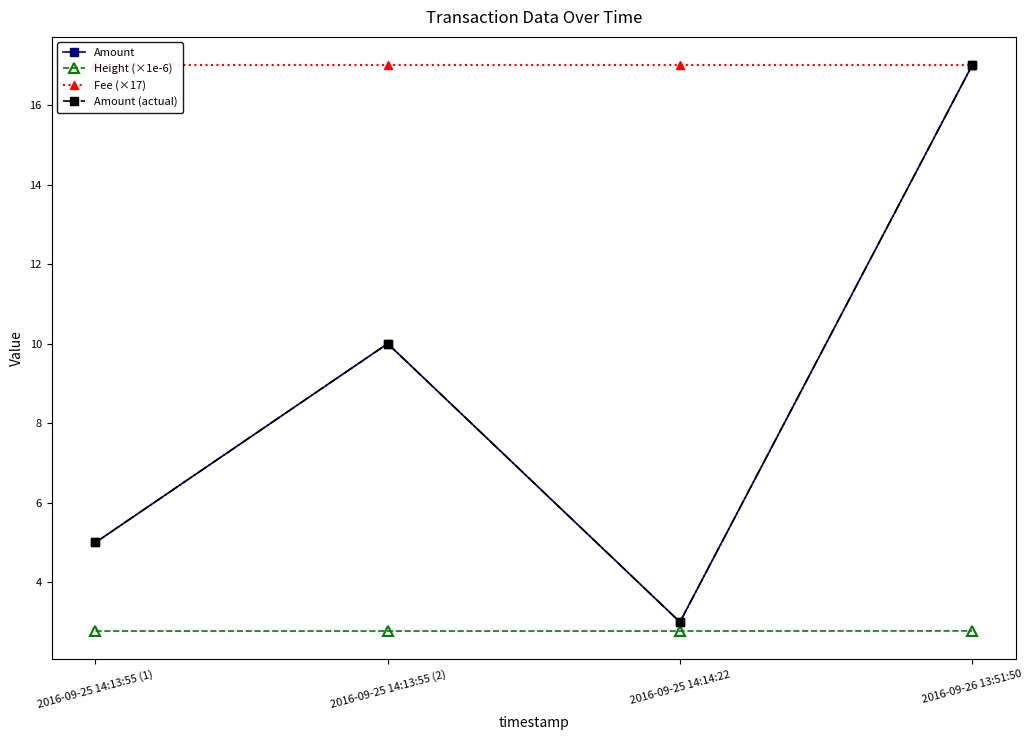

What is the approximate value of Fee (×17) at 2016-09-25 14:13:55 (2)?

17.0